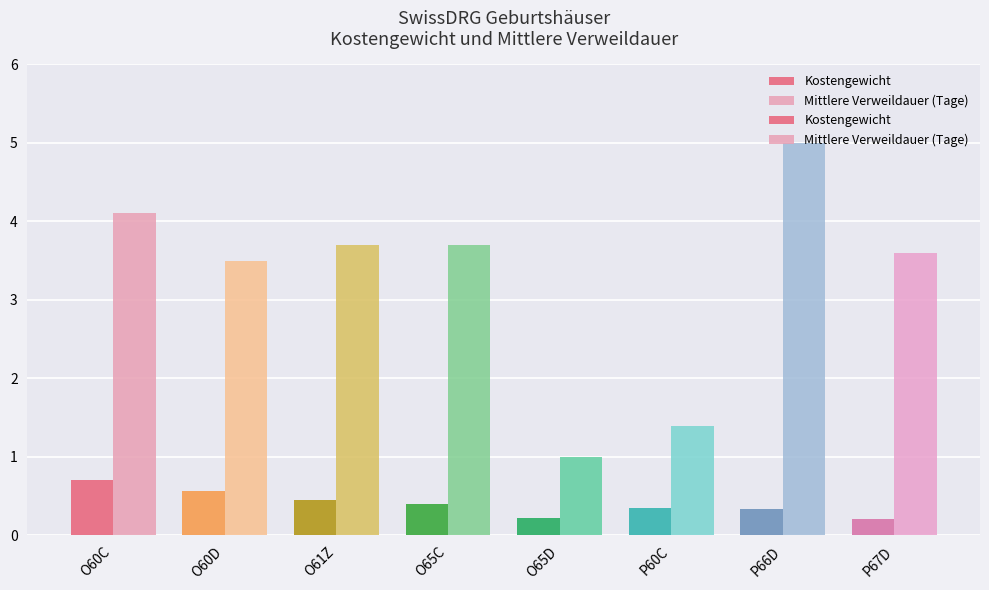

Which label corresponds to the largest value in the chart?

P66D